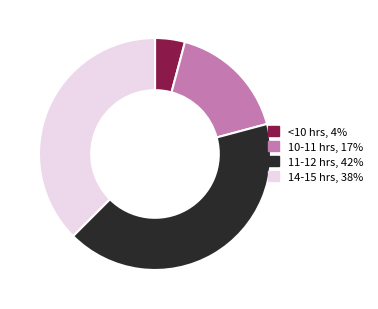

Does any single category account for the majority?

No